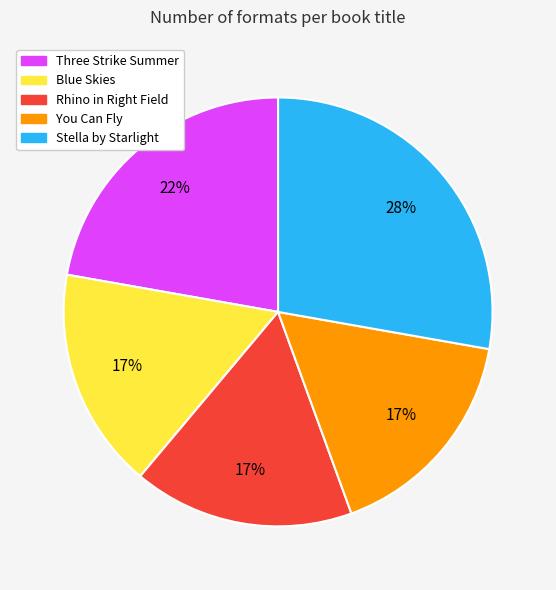

Does You Can Fly represent more than half of the total?

No